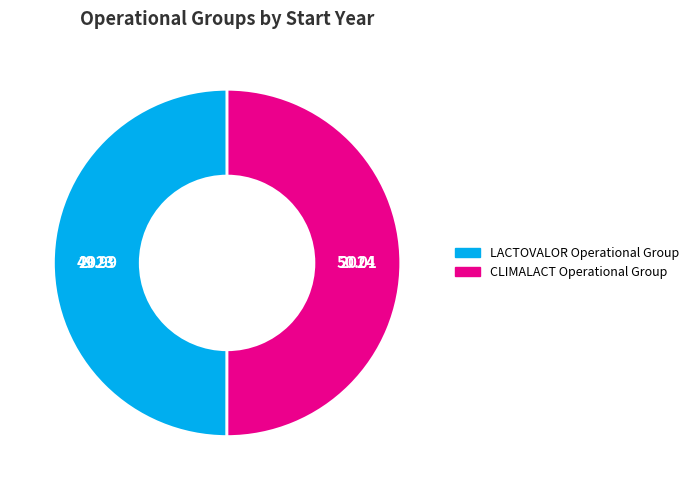

The LACTOVALOR Operational Group slice represents 50% of the pie. True or false?

True